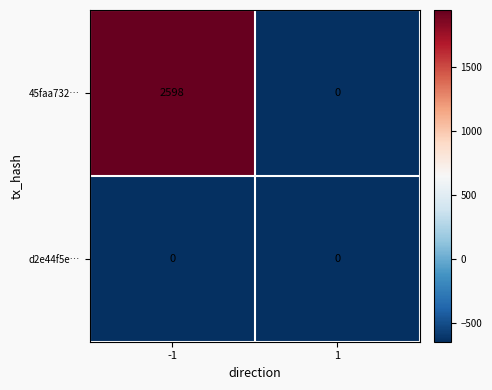

Count the number of categories in the chart.

2